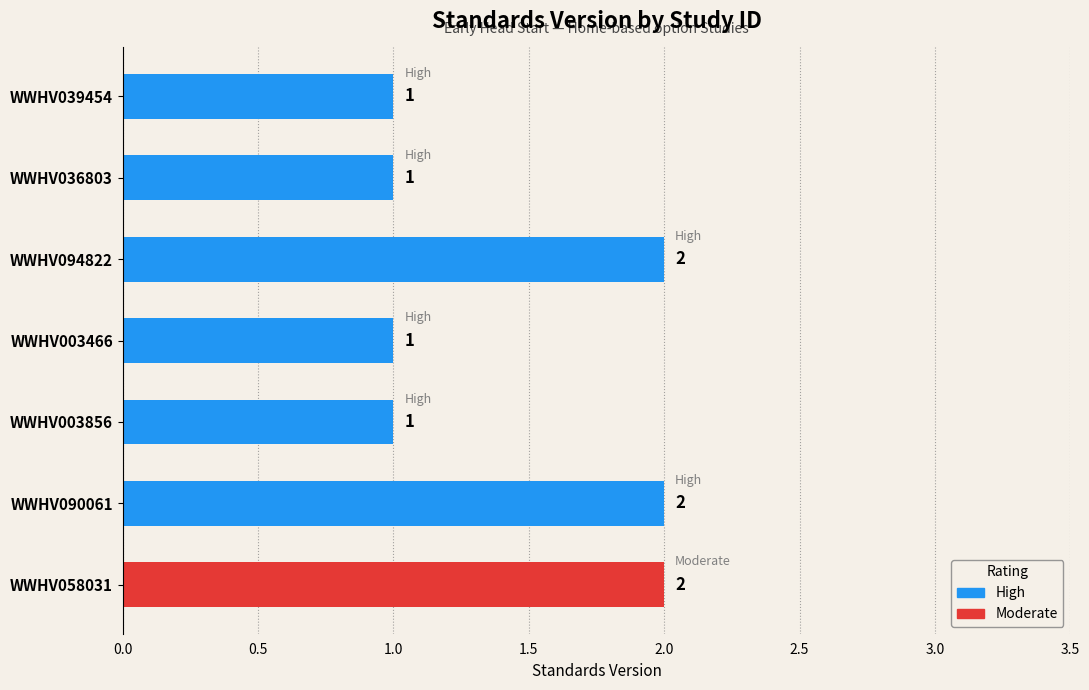

What is the label of the 1st bar from the bottom?

WWHV058031